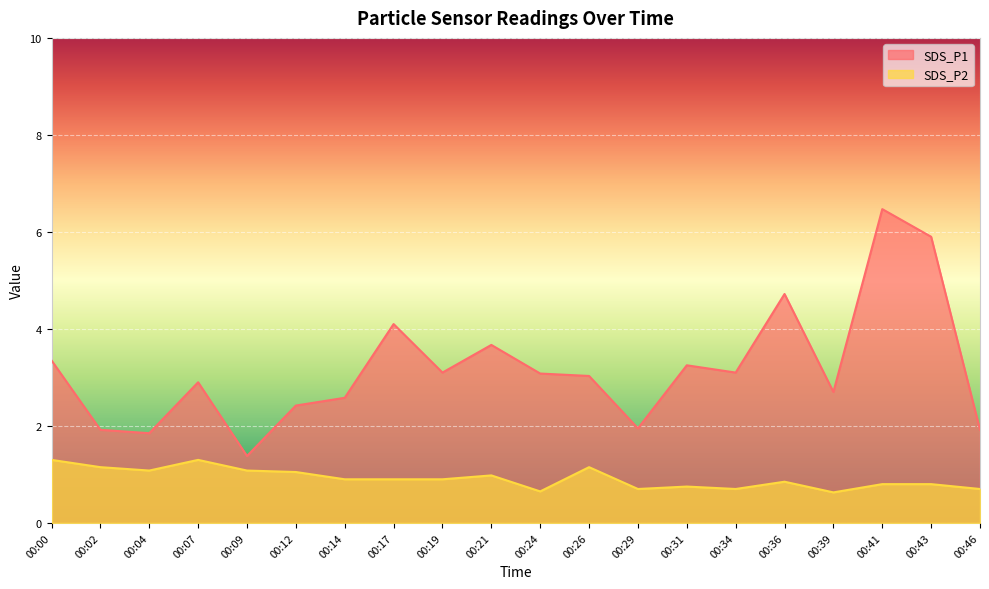

What value does the SDS_P1 series have at 00:34?

3.1